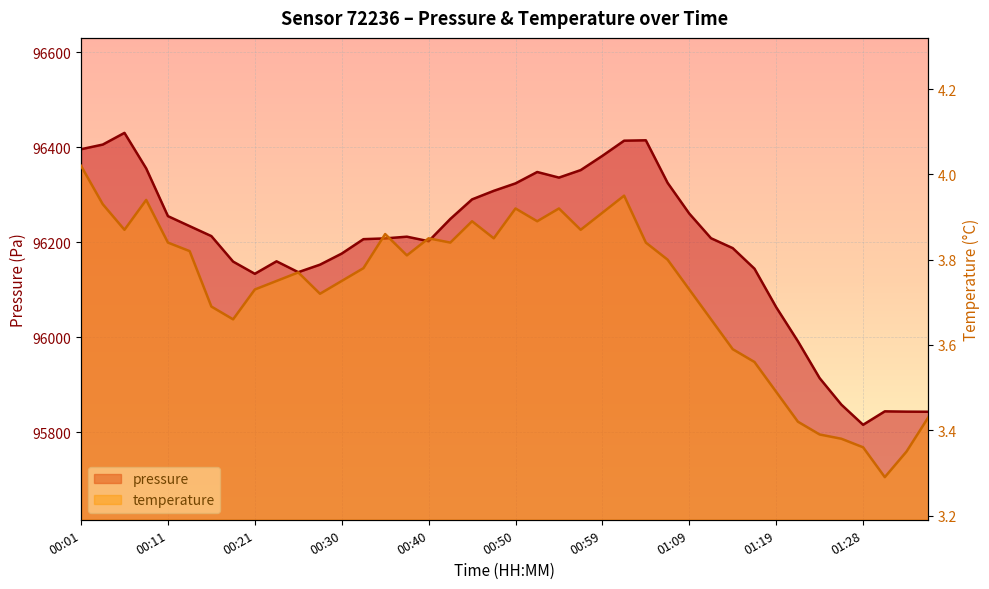

Is it true that pressure equals 96348.2 at 00:52?

True